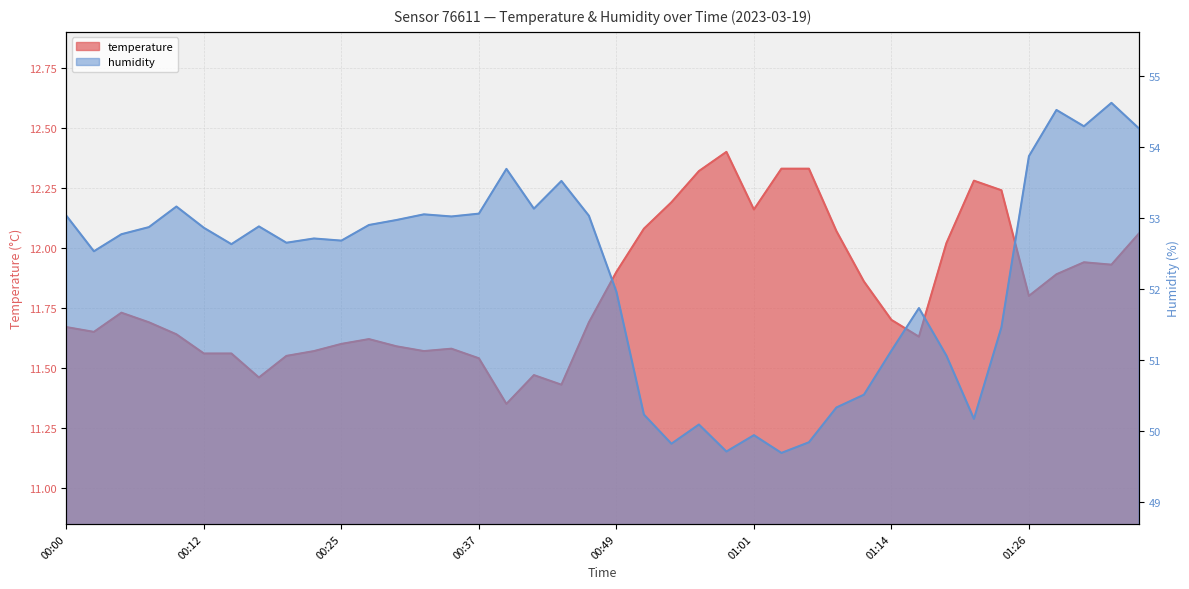

How many interior local peaks does the temperature series have?

7